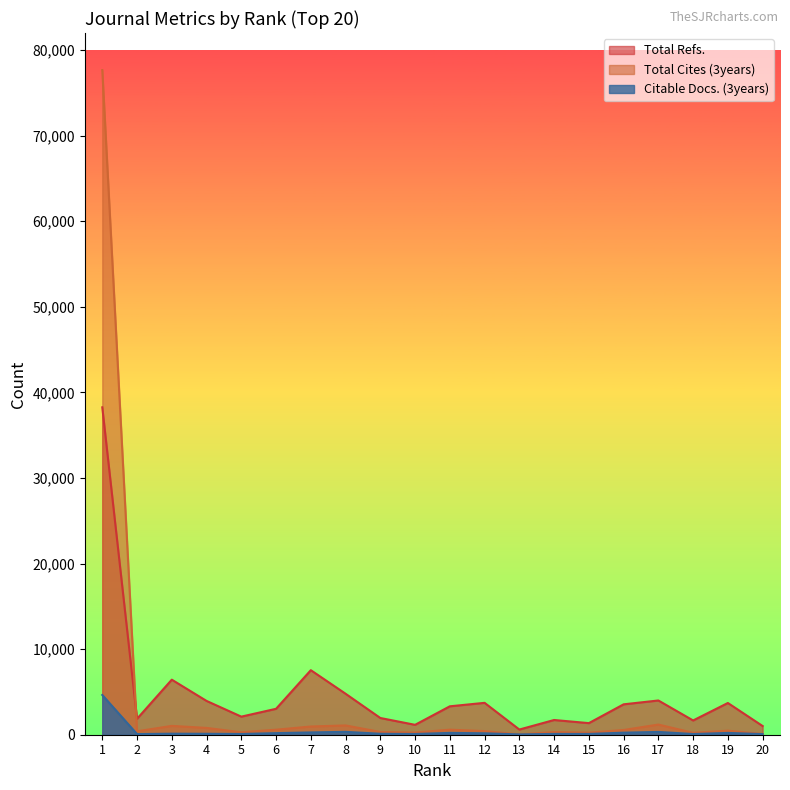

How many series are shown in this chart?

3